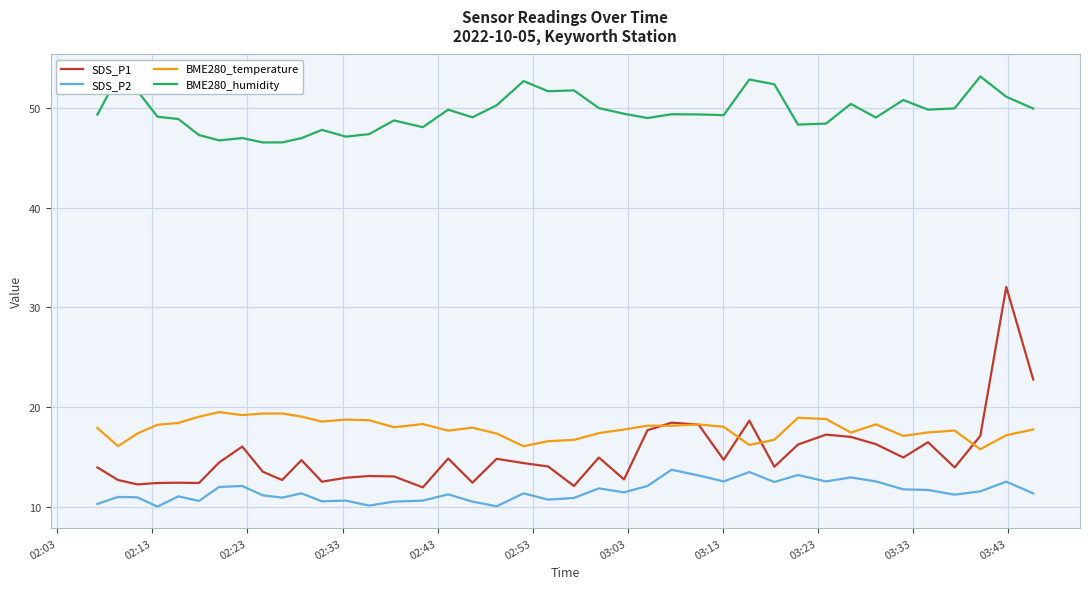

Reading left to right, what are all the values shown in this chart?

SDS_P1: 13.9	12.7	12.2	12.4	12.4	12.4	14.4	16.0	13.5	12.7	14.7	12.5	12.9	13.1	13.0	11.9	14.8	12.4	14.8	14.4	14.0	12.1	14.9	12.7	17.7	18.4	18.2	14.7	18.6	14.0	16.2	17.2	17.0	16.3	14.9	16.5	13.9	17.1	32.1	22.8
SDS_P2: 10.3	11.0	10.9	10.0	11.0	10.6	12.0	12.1	11.1	10.9	11.3	10.5	10.6	10.1	10.5	10.6	11.2	10.5	10.0	11.3	10.7	10.9	11.8	11.4	12.1	13.7	13.1	12.5	13.5	12.5	13.2	12.5	12.9	12.5	11.7	11.7	11.2	11.5	12.5	11.3
BME280_temperature: 17.9	16.1	17.3	18.2	18.4	19.0	19.5	19.2	19.4	19.4	19.0	18.5	18.7	18.7	18.0	18.3	17.6	17.9	17.3	16.1	16.6	16.7	17.4	17.7	18.1	18.1	18.2	18.0	16.2	16.7	18.9	18.8	17.4	18.3	17.1	17.4	17.6	15.8	17.2	17.7
BME280_humidity: 49.4	53.2	51.8	49.2	48.9	47.3	46.8	47.0	46.6	46.6	47.0	47.8	47.2	47.4	48.8	48.1	49.9	49.1	50.3	52.7	51.7	51.8	50.0	49.5	49.0	49.4	49.4	49.3	52.9	52.4	48.4	48.5	50.5	49.1	50.8	49.9	50.0	53.2	51.2	50.0